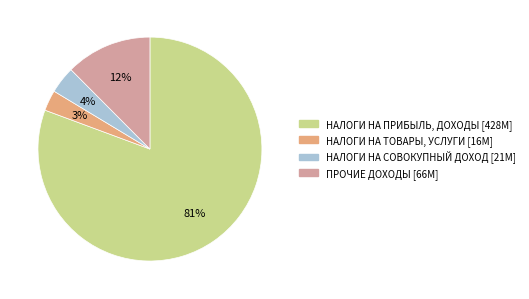

Does any single category account for the majority?

Yes